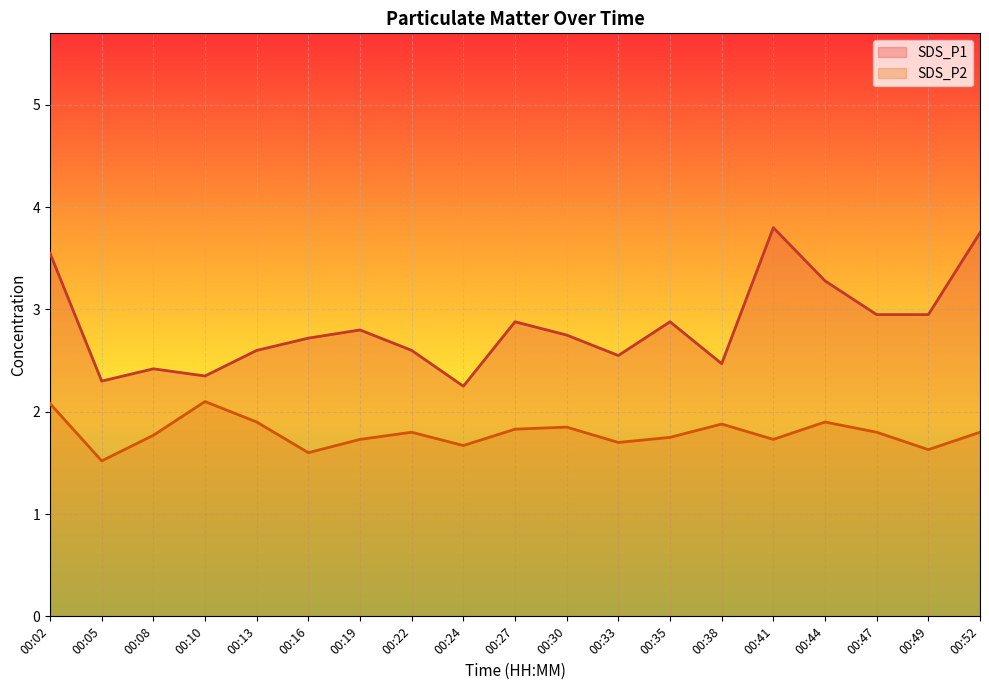

What is the minimum value for SDS_P1?

2.2